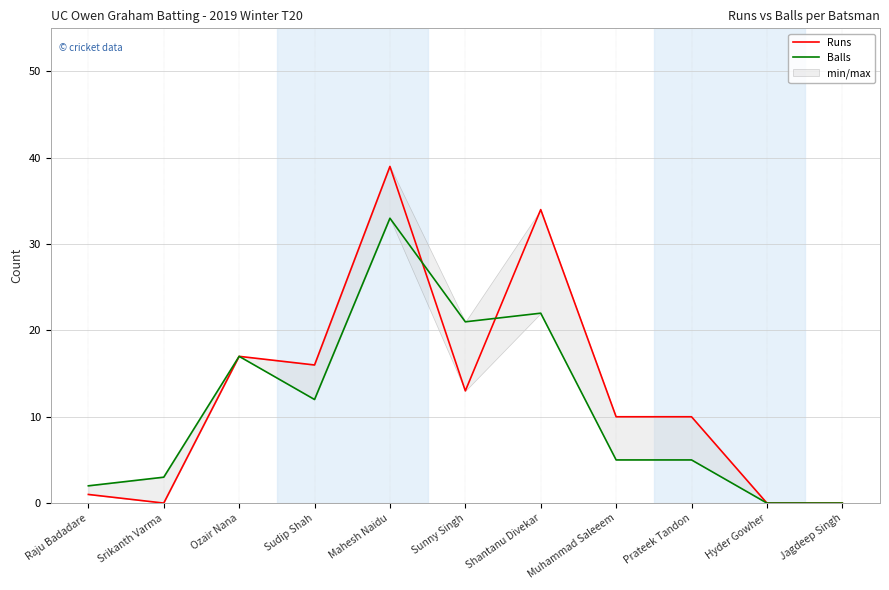

Does the chart display data point markers on the line(s)?

No